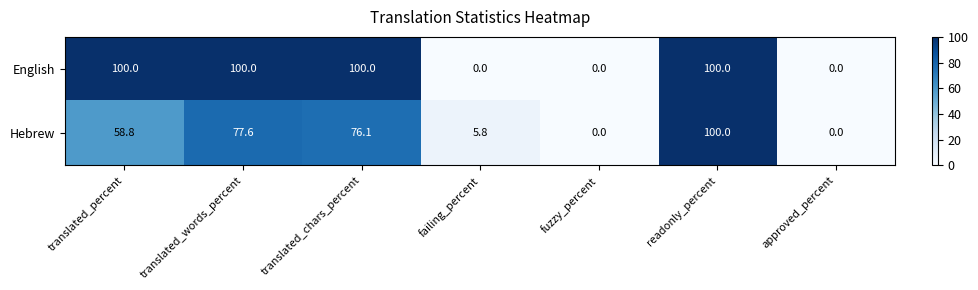

What is the sum of all Hebrew values?

318.3